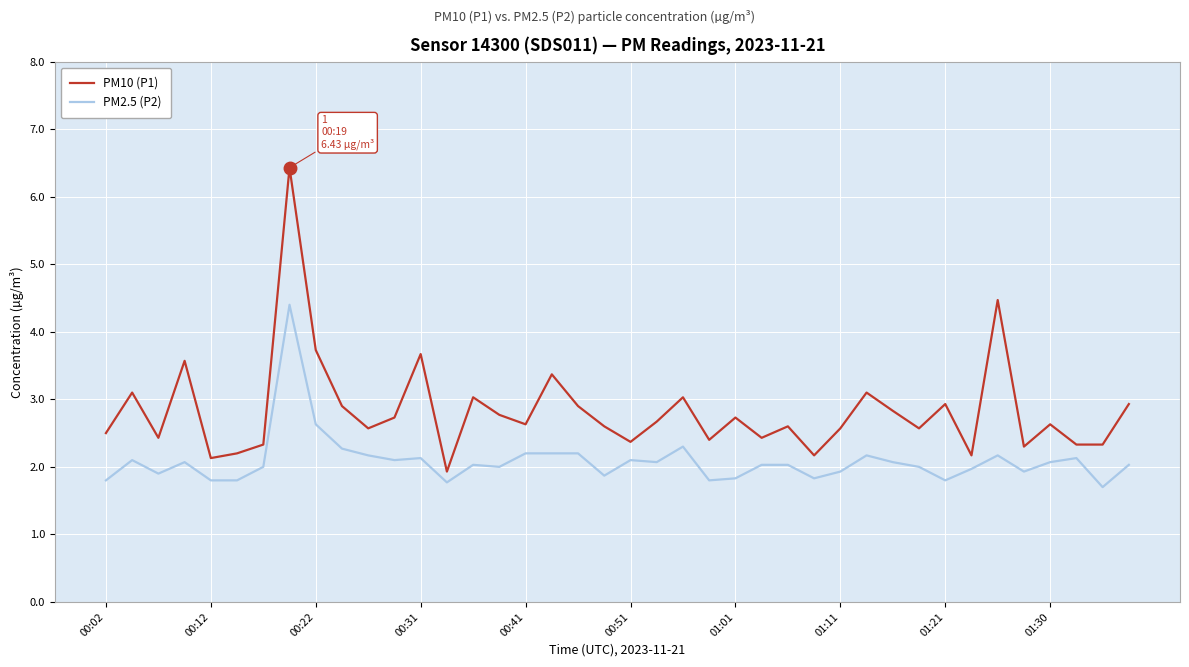

What is the average value of the PM2.5 (P2) series?

2.1